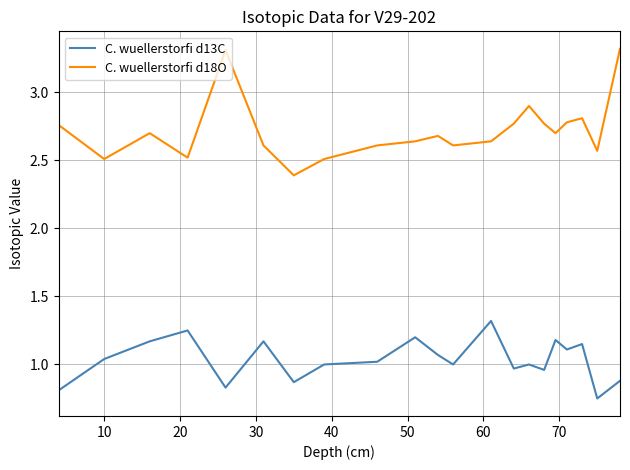

List the series in order of their peak value, highest first.

C. wuellerstorfi d18O, C. wuellerstorfi d13C